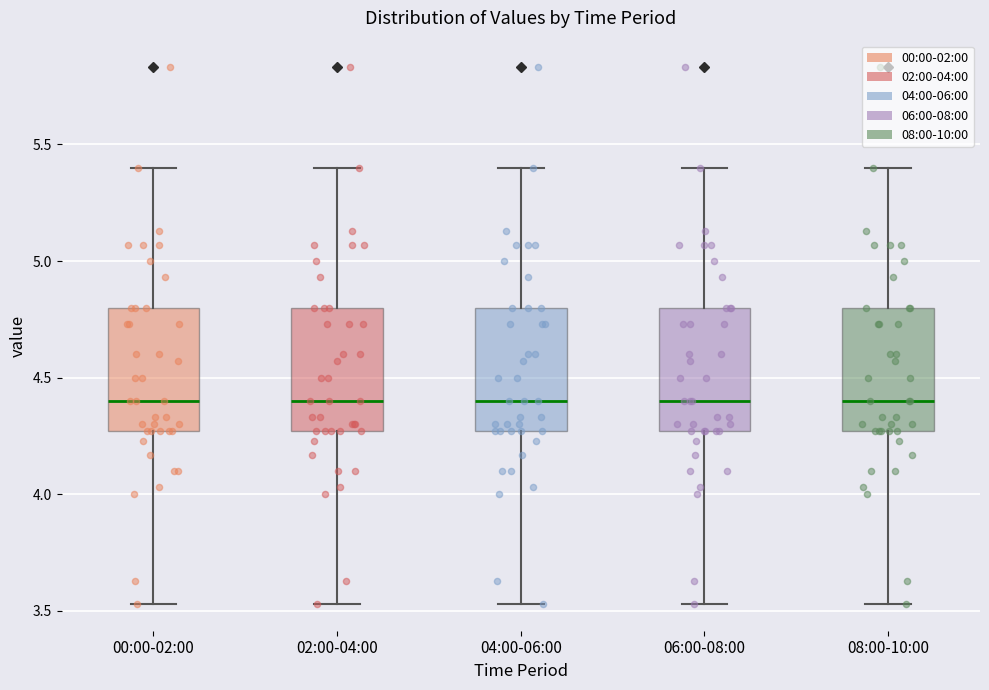

Reading left to right, read every box against the y-axis: the position of its median line, the range the box covers, and the ends of its whiskers. The values are not printed on the chart, so give them approximately, as read against the axis.

00:00-02:00: median 4.40, box 4.25 to 4.80, whiskers 3.55 to 5.40
02:00-04:00: median 4.40, box 4.25 to 4.80, whiskers 3.55 to 5.40
04:00-06:00: median 4.40, box 4.25 to 4.80, whiskers 3.55 to 5.40
06:00-08:00: median 4.40, box 4.25 to 4.80, whiskers 3.55 to 5.40
08:00-10:00: median 4.40, box 4.25 to 4.80, whiskers 3.55 to 5.40